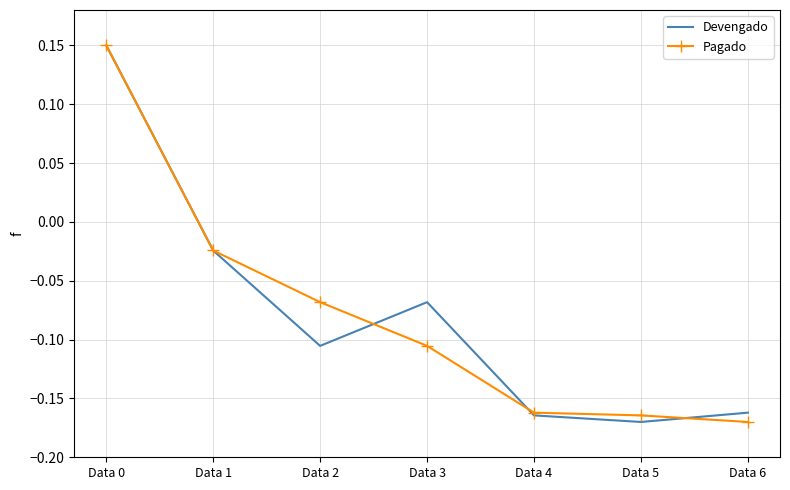

The value of Pagado at Data 4 is -0.1. True or false?

False